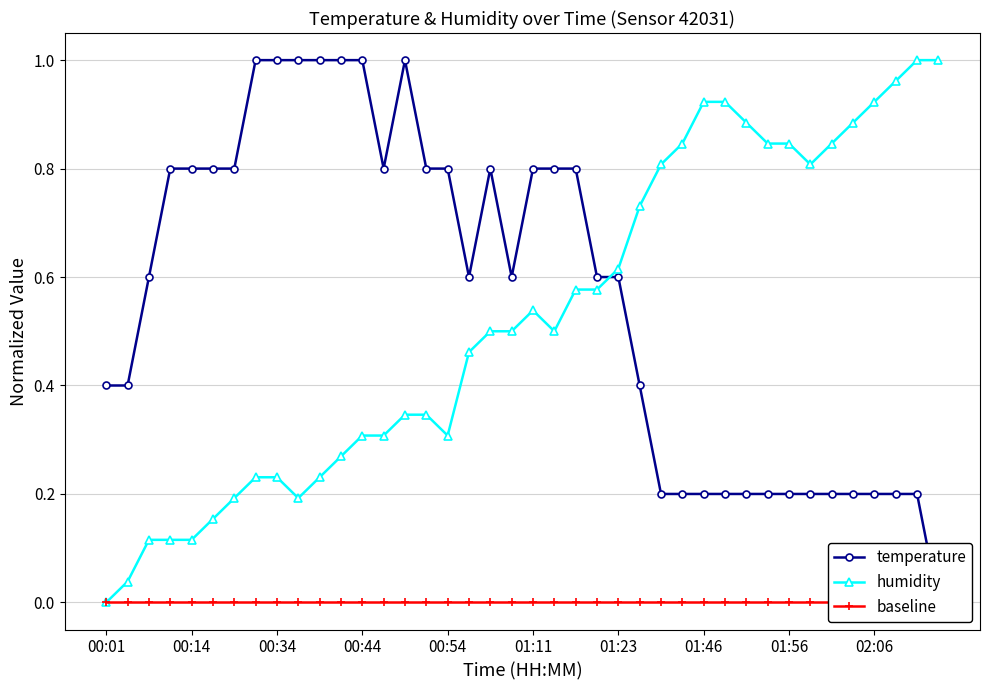

Which series ends up on top after the final intersection of temperature and humidity?

humidity